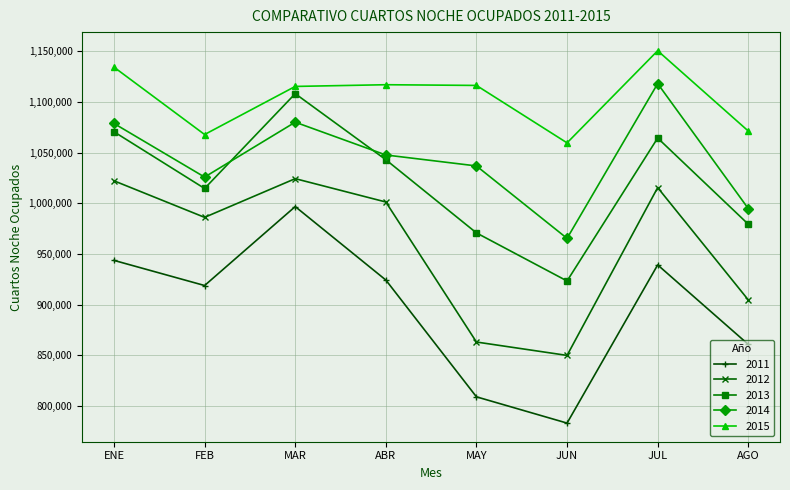

List the series in order of their peak value, highest first.

2015, 2014, 2013, 2012, 2011